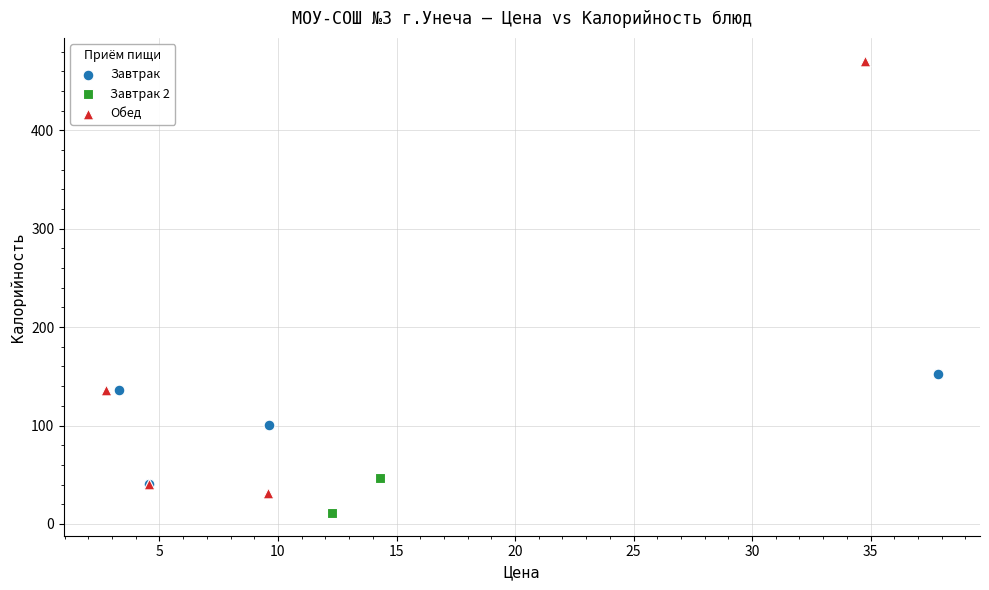

Which series has the largest Y range (max minus min)?

Обед